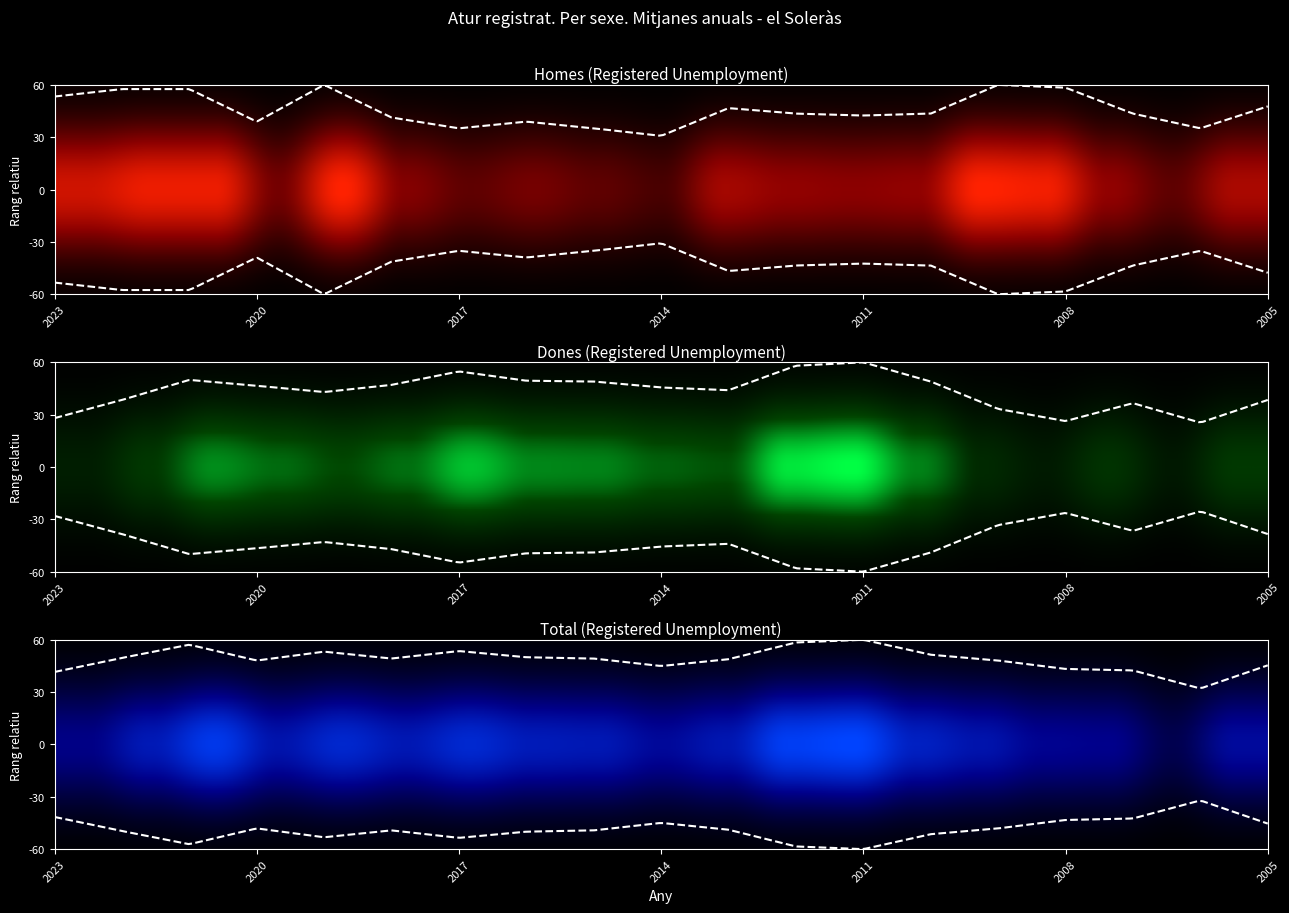

The Homes series shows 0.1 at 2014. True or false?

False